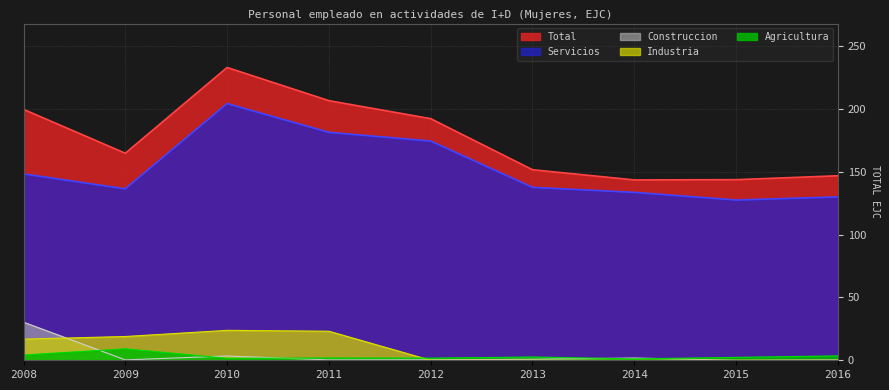

Which series ends up on top after the final intersection of Industria and Agricultura?

Agricultura